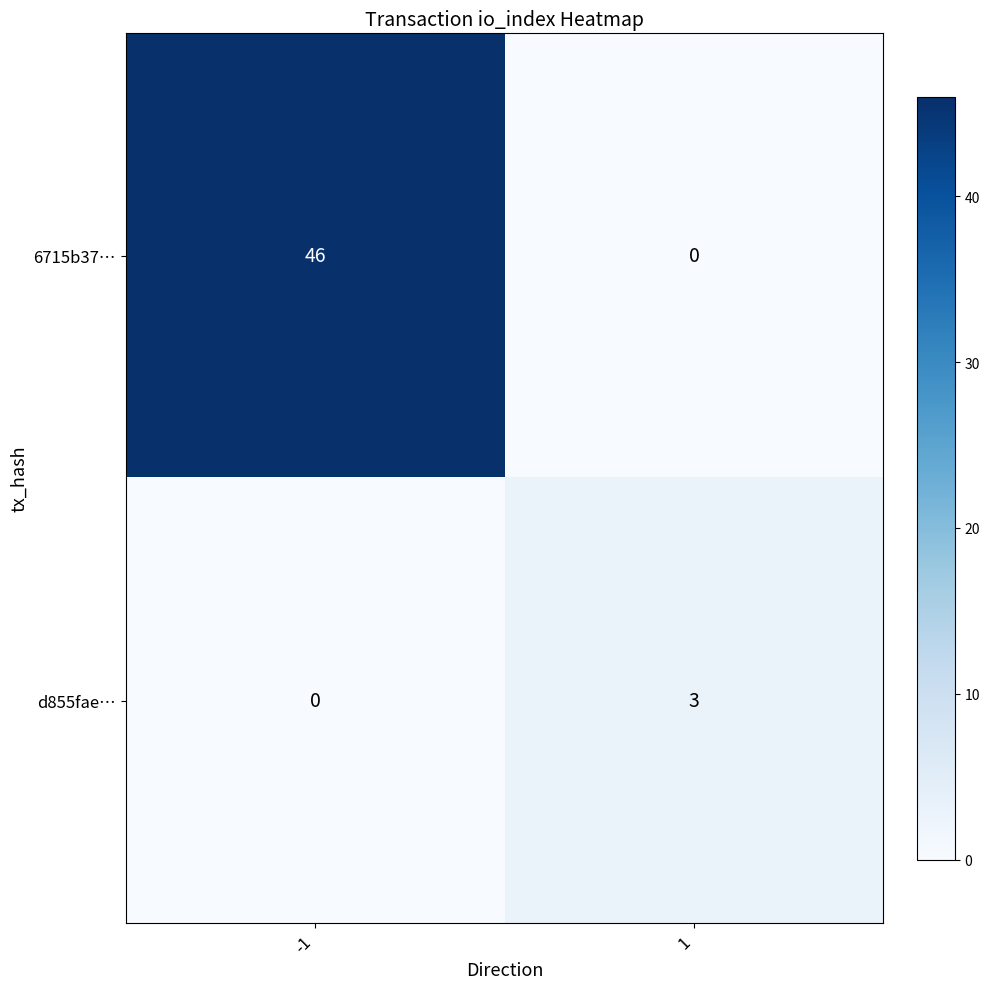

What is the difference between the 6715b37… values at 1 and -1?

46